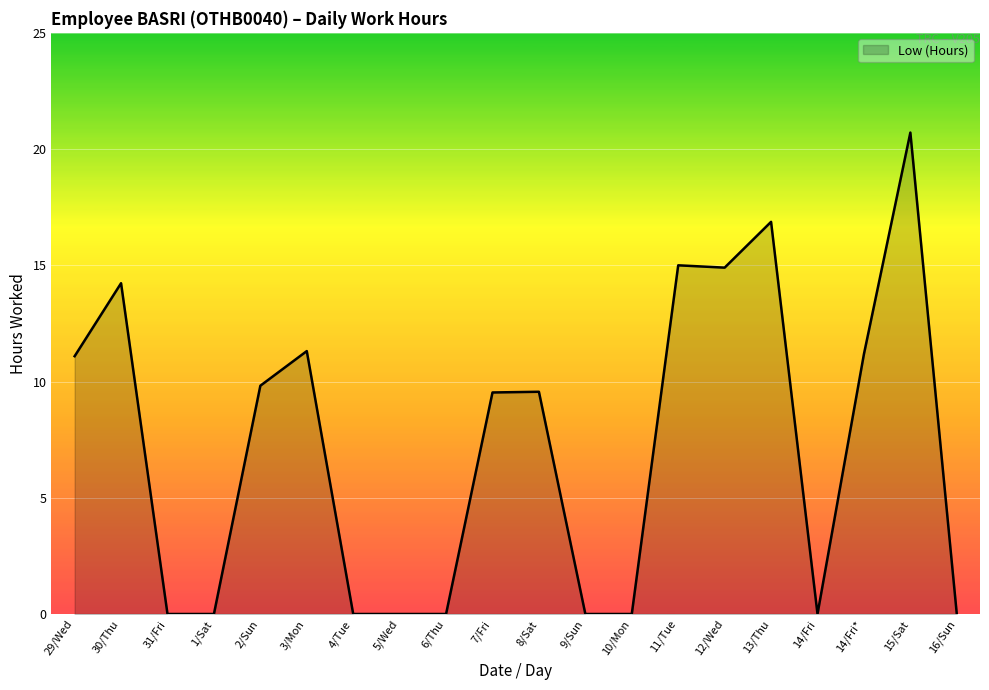

The chart shows a value of 5.4 at 15/Sat. True or false?

False